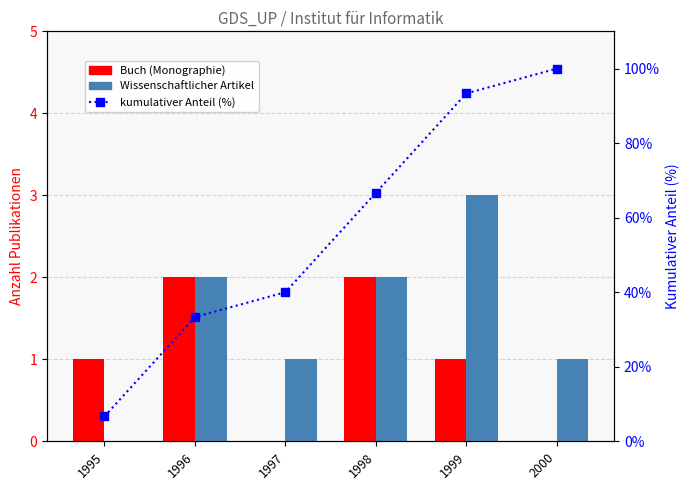

What is the total value across all series at 1997?

41.0